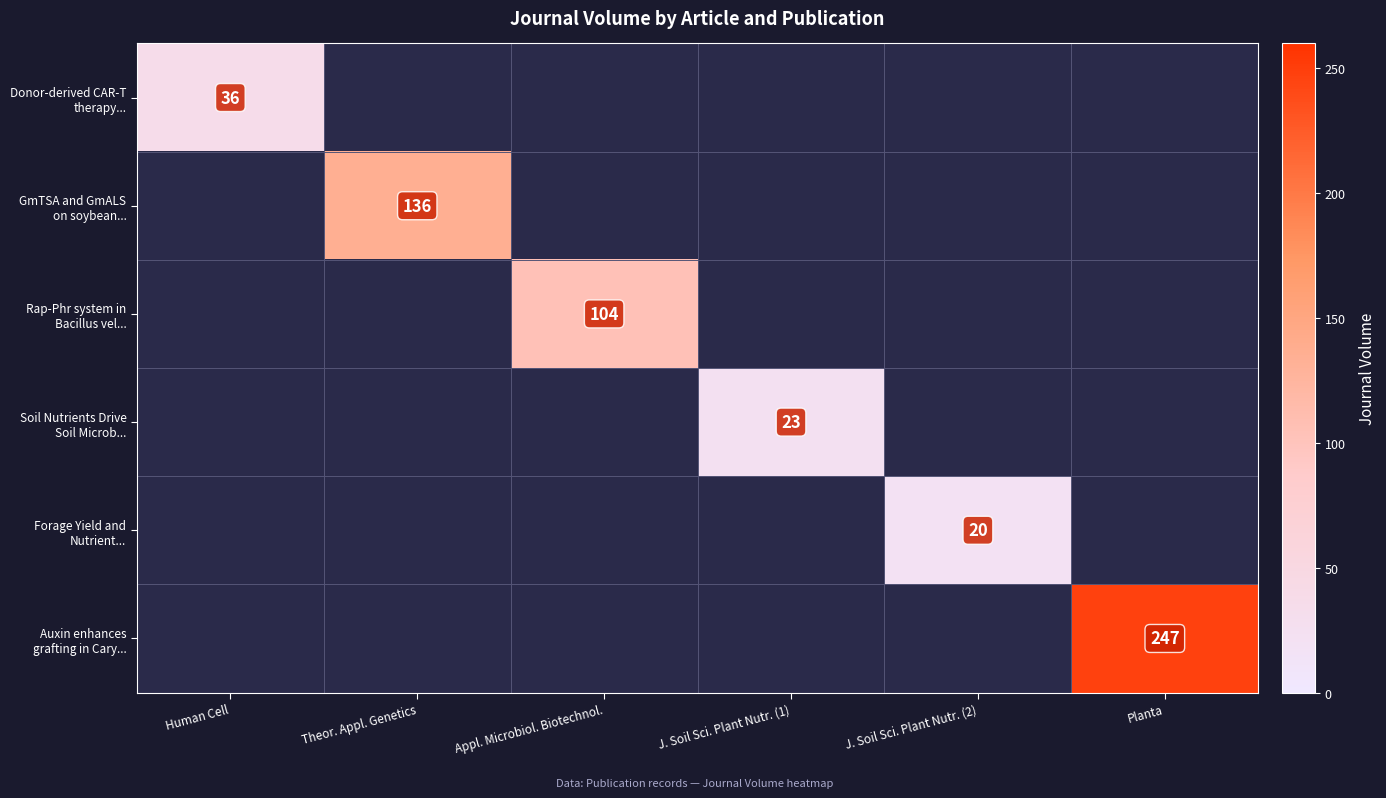

At which category does the chart reach its peak across all series?

Planta